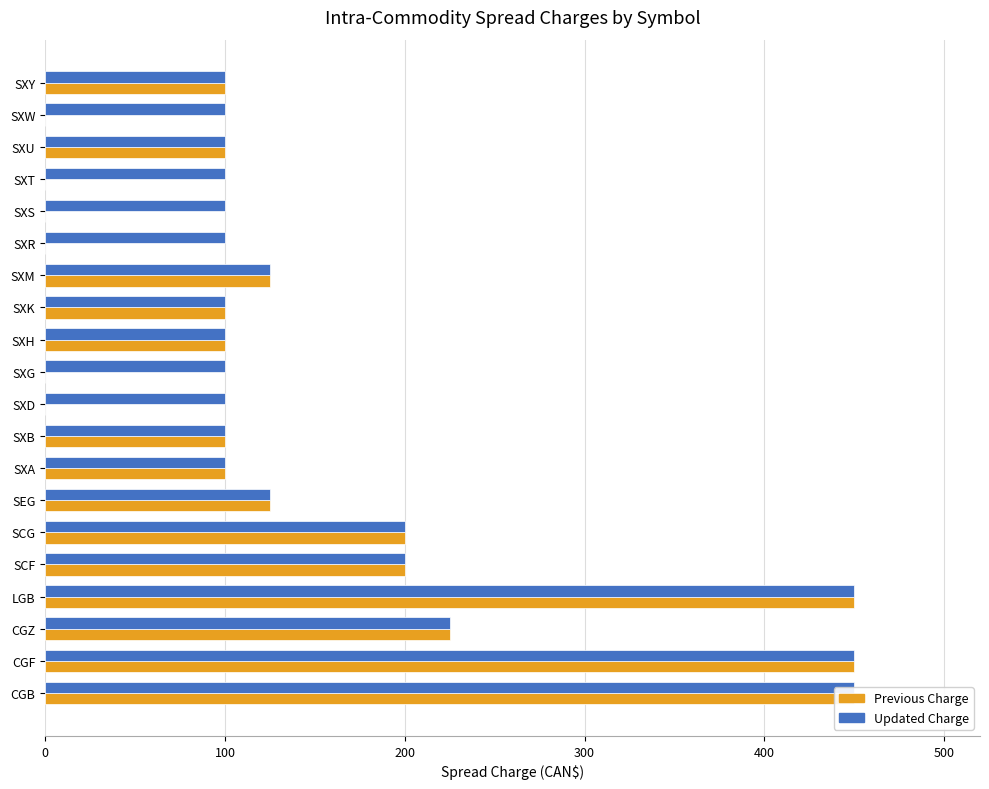

What position from the right is SXA?

13